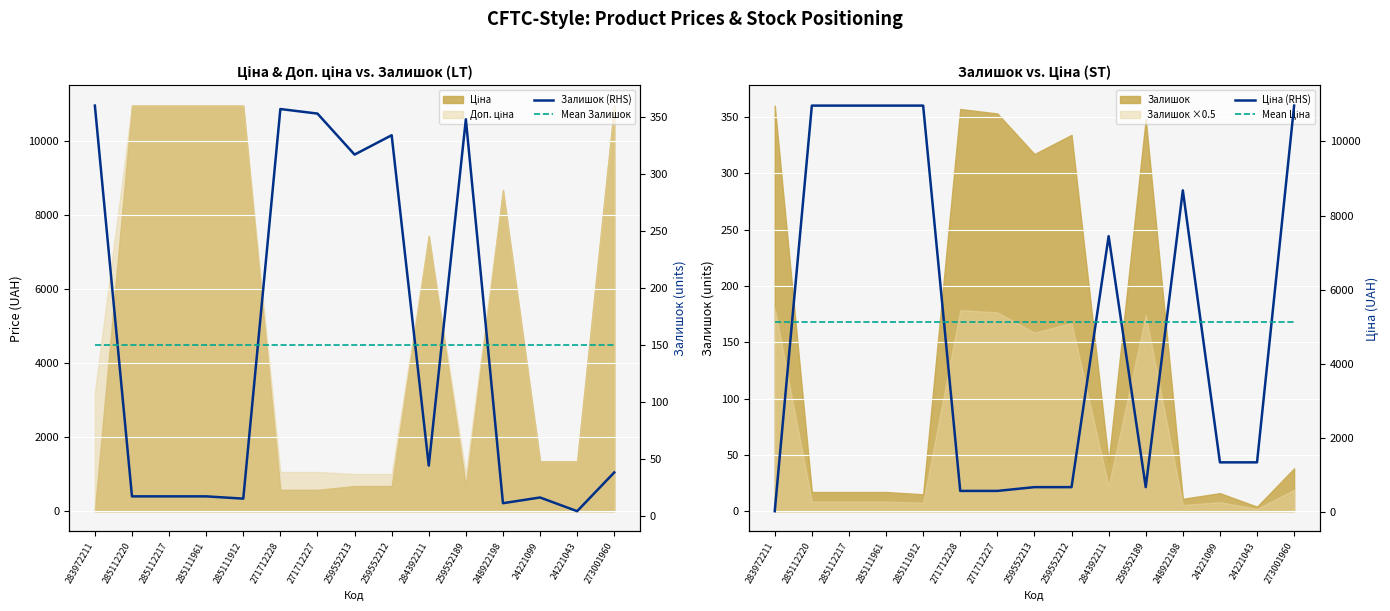

What is the average value of the Mean Залишок series?

149.9